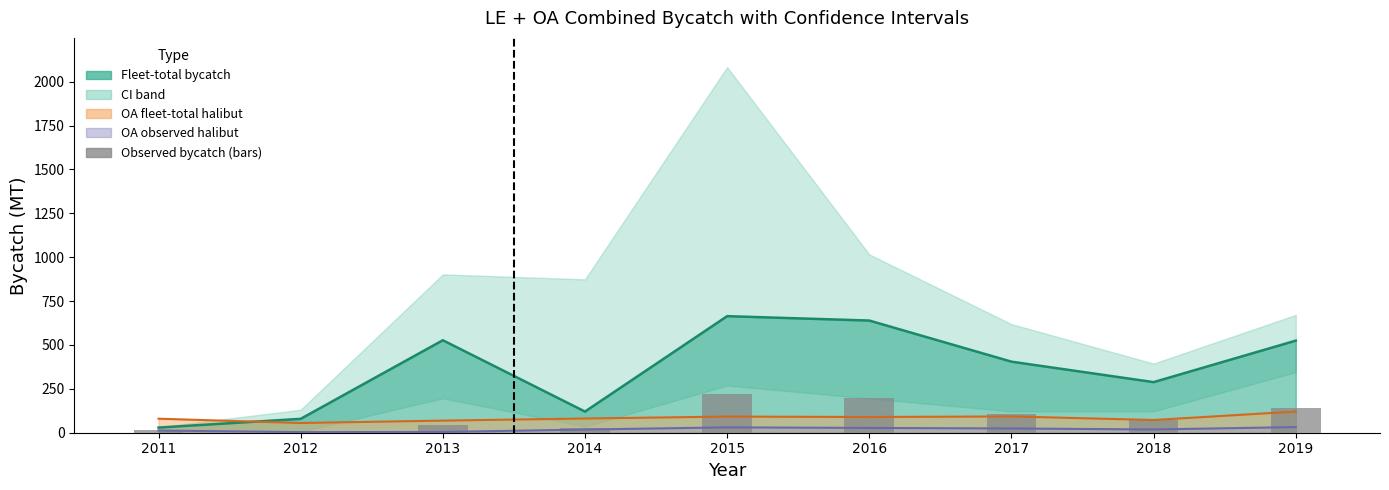

Between 2014 and 2018, which is larger?

2018